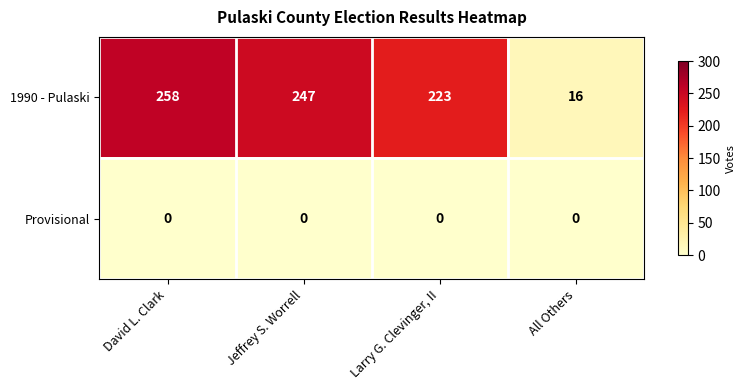

At how many categories does at least one series exceed 254?

1